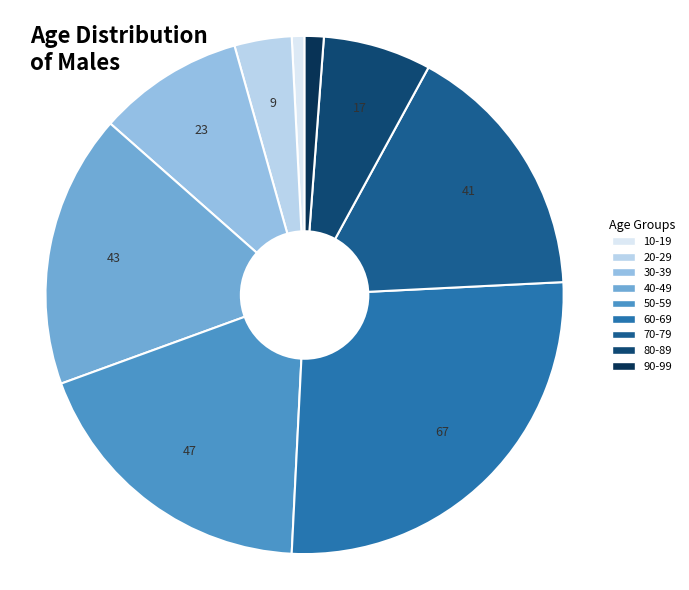

How many slices are in this pie chart?

9